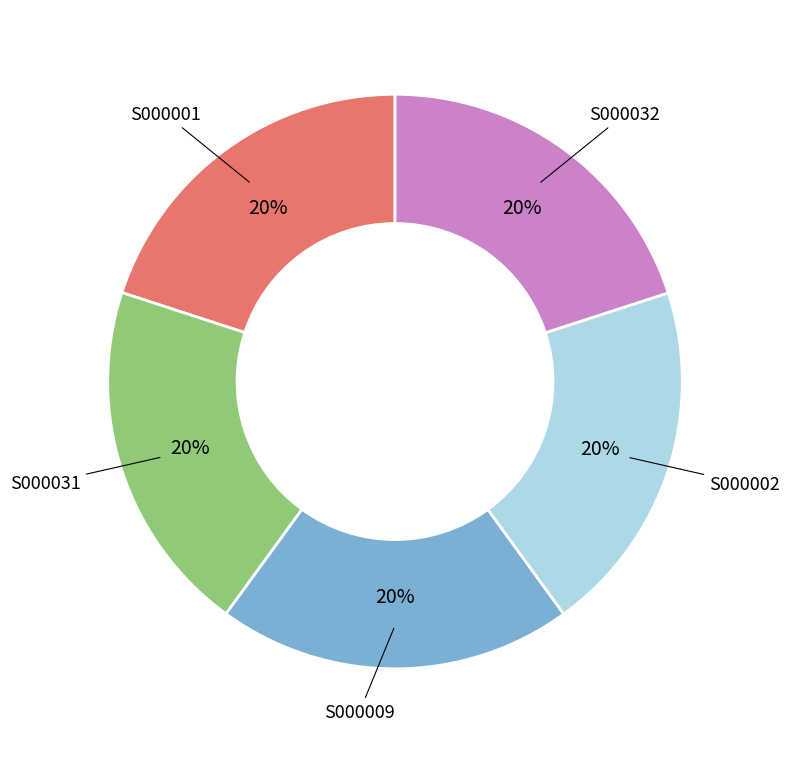

To the nearest percent, what is the average slice percentage?

20%